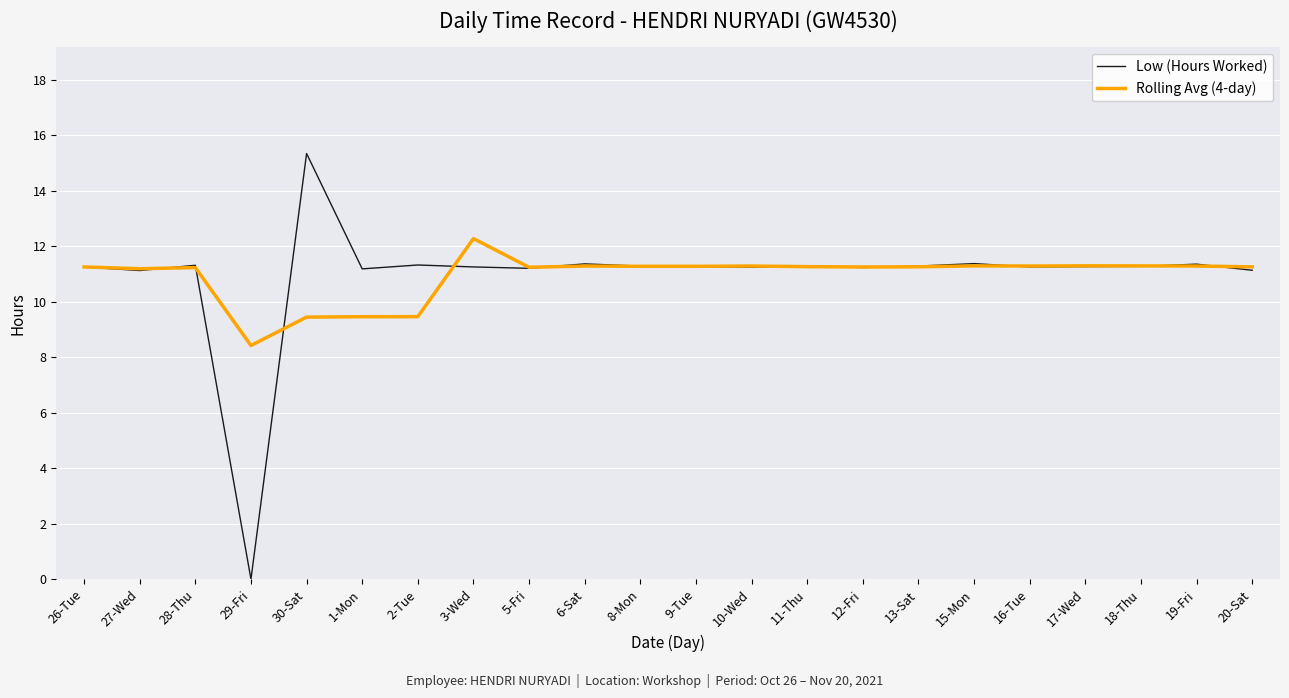

Which label corresponds to the smallest value in the chart?

29-Fri